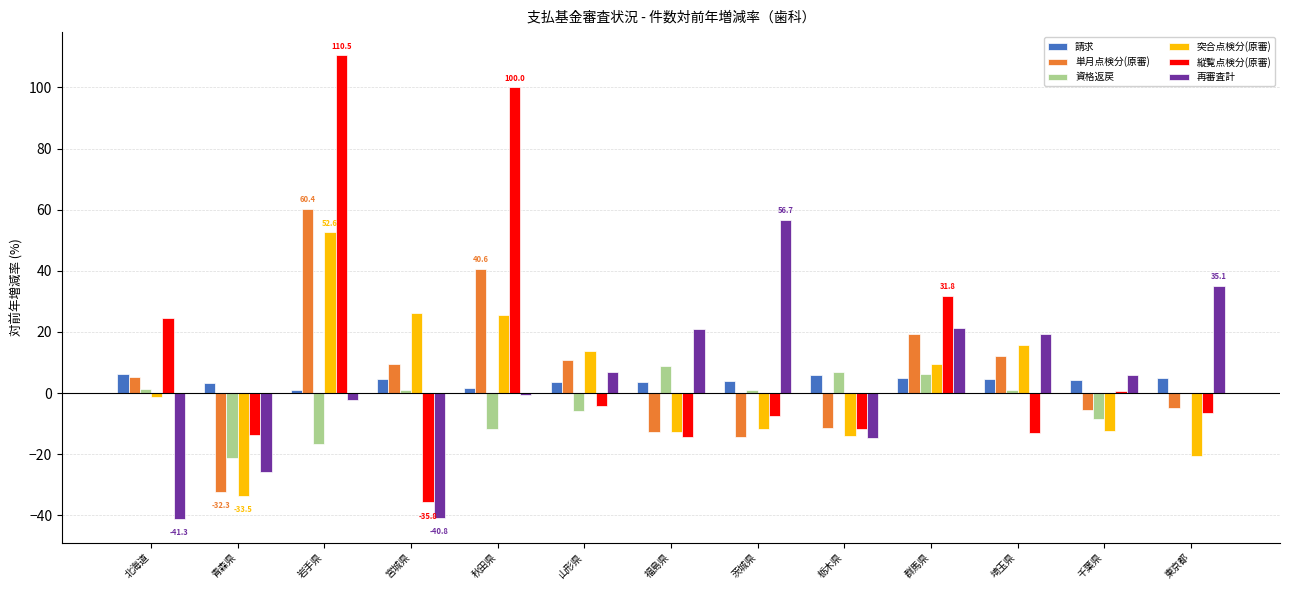

Is it true that 単月点検分(原審) equals -6.3 at 福島県?

False